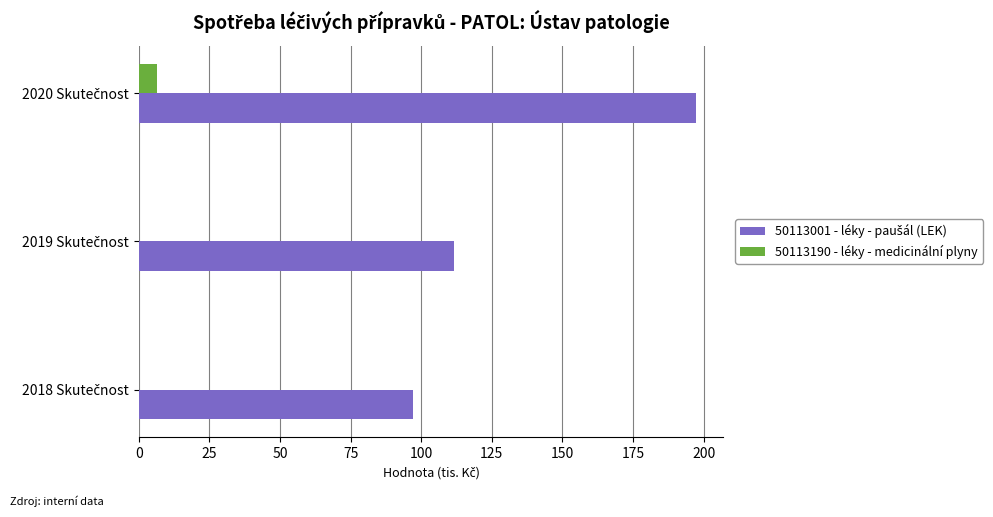

What is the maximum value shown in the chart?

197.1